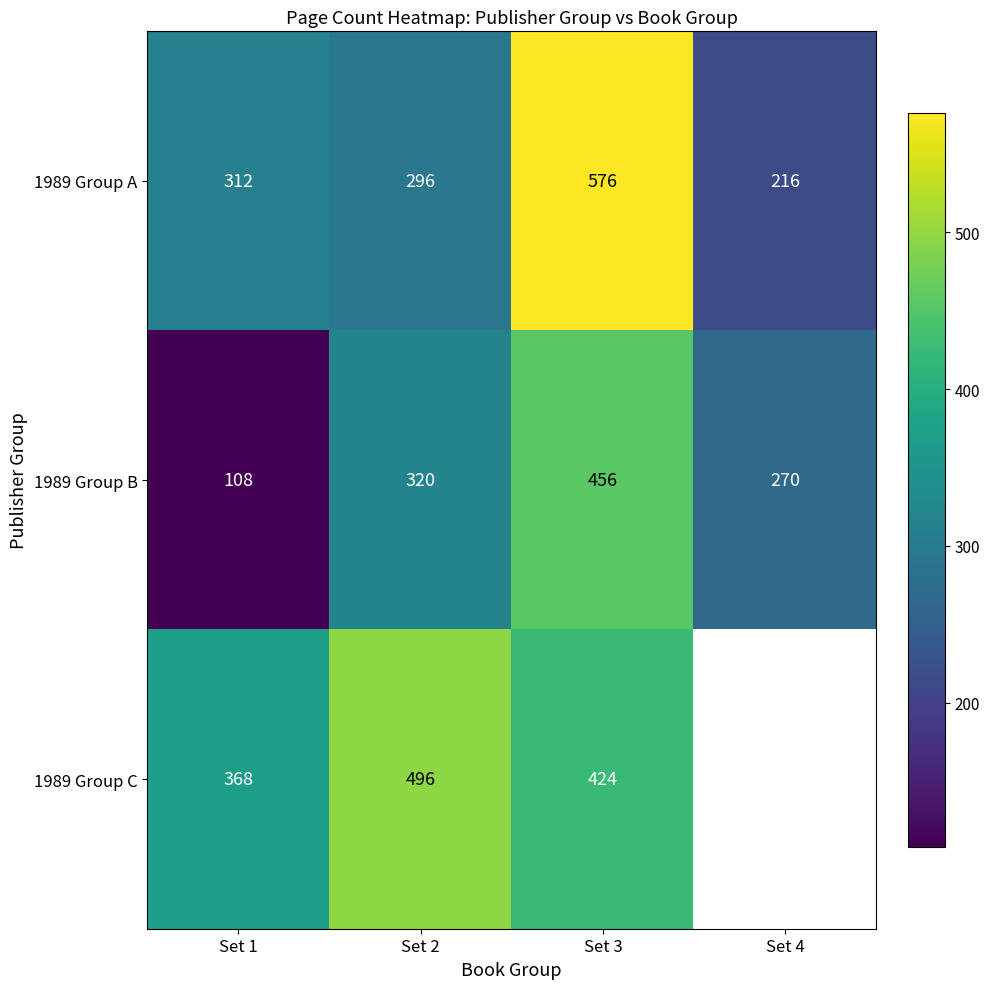

At which label does 1989 Group A reach its minimum?

Set 4